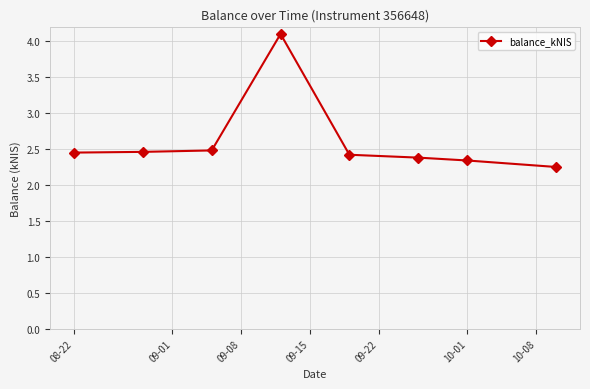

What is the maximum value shown in the chart?

4.1